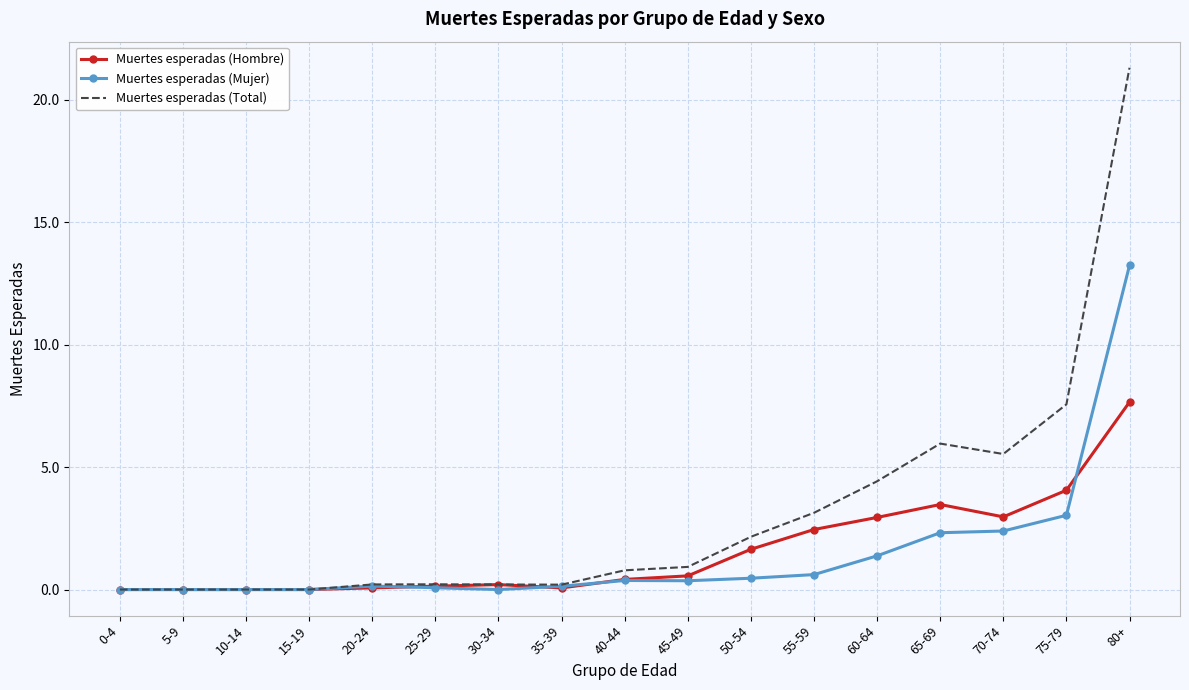

Which series changed the most between 65-69 and 80+?

Muertes esperadas (Total)